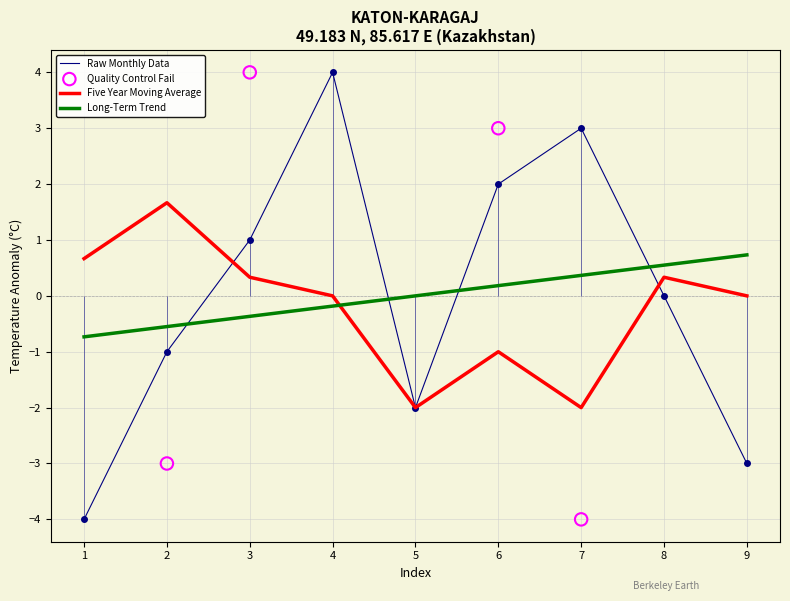

Is the value of Five Year Moving Average at 5 greater than the value of Raw Monthly Data at 3?

No